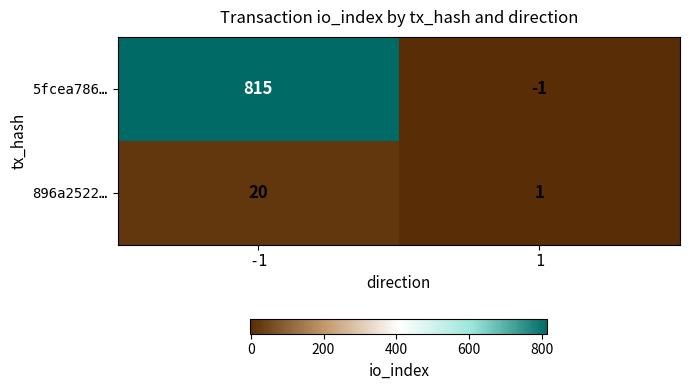

Which series has the largest range (max minus min)?

5fcea786…